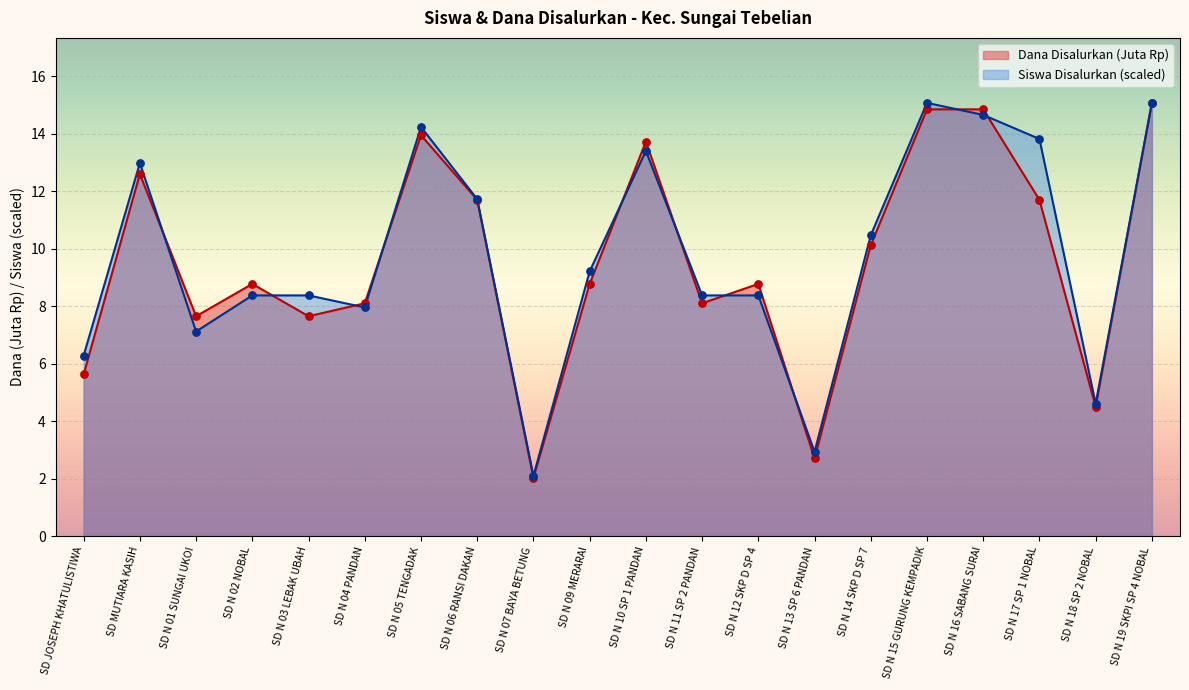

Is the value of Dana Disalurkan at SD N 13 SP 6 PANDAN greater than the value of Siswa Disalurkan at SD N 19 SKPI SP 4 NOBAL?

No